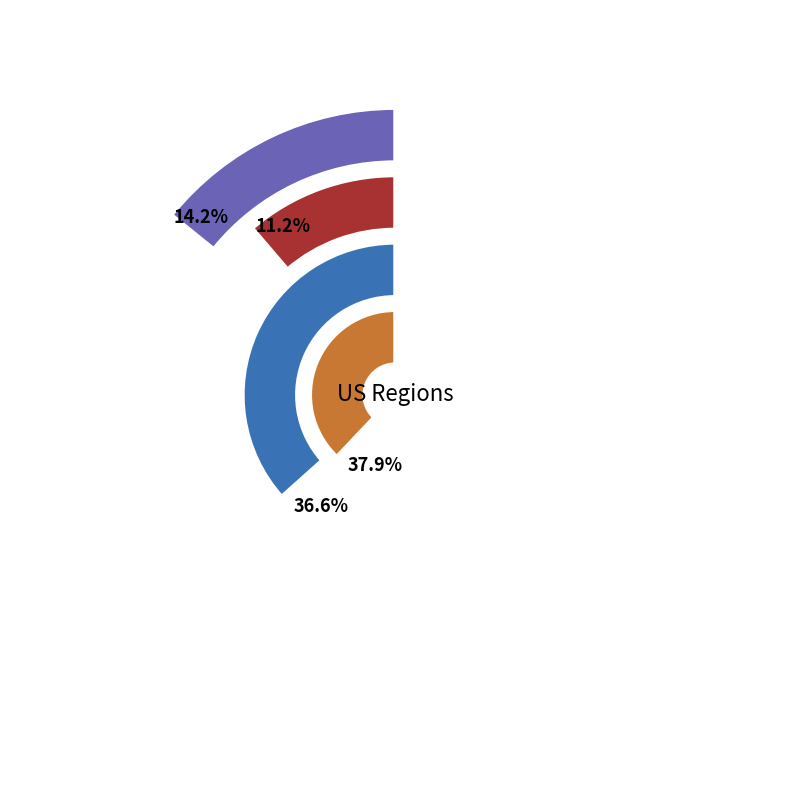

The 7 slice represents 2% of the pie. True or false?

False